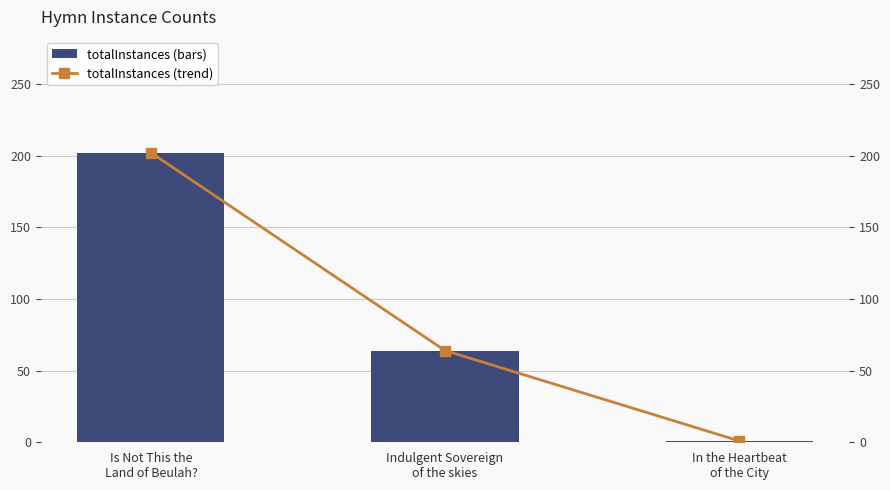

Rank the series by their maximum value, from highest to lowest.

totalInstances, totalInstances (trend)